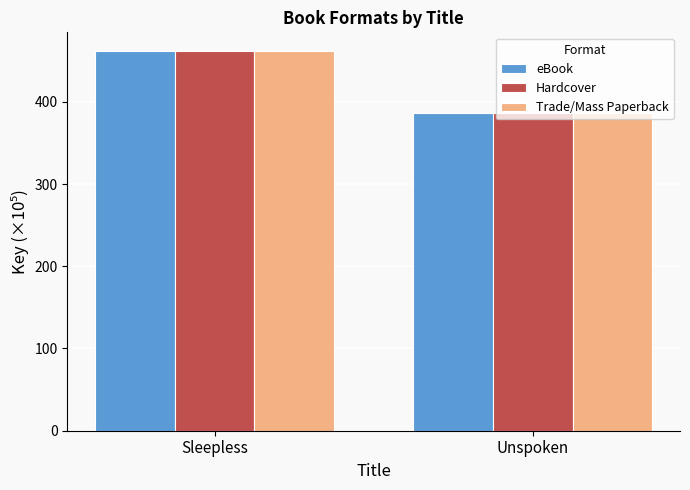

Reading right to left, what are all the values shown in this chart?

eBook: Unspoken=386.3	Sleepless=461.4
Hardcover: Unspoken=386.3	Sleepless=461.4
Trade/Mass Paperback: Unspoken=386.3	Sleepless=461.4